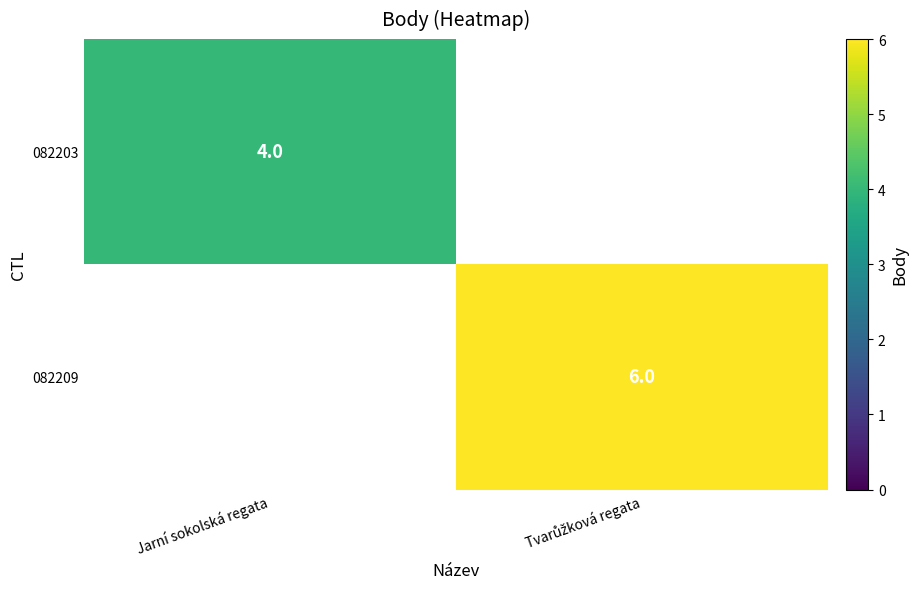

True or false: 082203 has a value of 6 at Jarní sokolská regata.

False